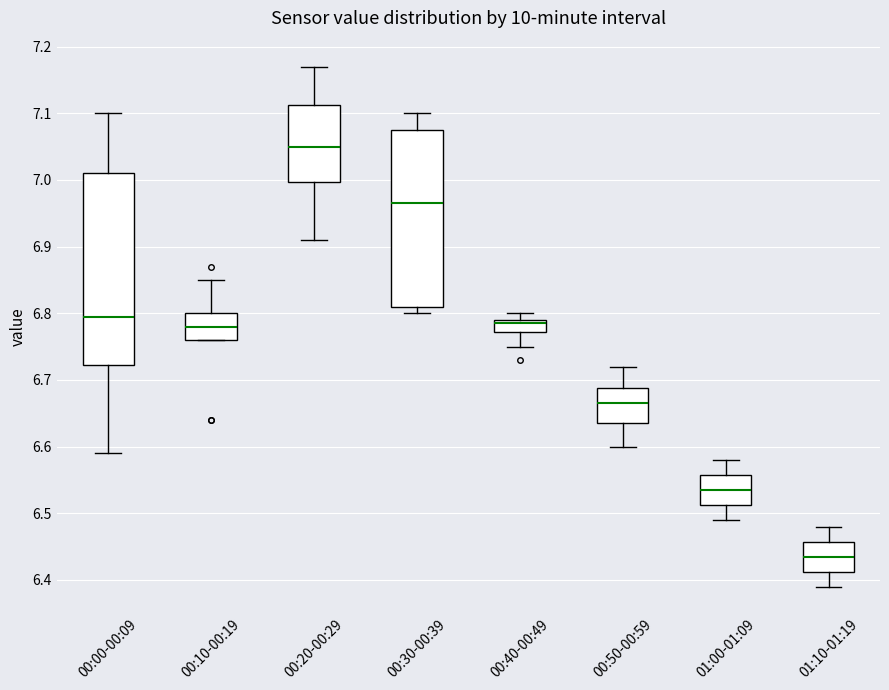

Reading left to right, read every box against the y-axis: the position of its median line, the range the box covers, and the ends of its whiskers. The values are not printed on the chart, so give them approximately, as read against the axis.

00:00-00:09: median 6.80, box 6.72 to 7.01, whiskers 6.59 to 7.10
00:10-00:19: median 6.78, box 6.76 to 6.80, whiskers 6.76 to 6.85
00:20-00:29: median 7.05, box 7.00 to 7.11, whiskers 6.91 to 7.17
00:30-00:39: median 6.97, box 6.81 to 7.08, whiskers 6.80 to 7.10
00:40-00:49: median 6.79 (just below the box's upper edge), box 6.77 to 6.79, whiskers 6.75 to 6.80
00:50-00:59: median 6.67, box 6.64 to 6.69, whiskers 6.60 to 6.72
01:00-01:09: median 6.54, box 6.51 to 6.56, whiskers 6.49 to 6.58
01:10-01:19: median 6.44, box 6.41 to 6.46, whiskers 6.39 to 6.48